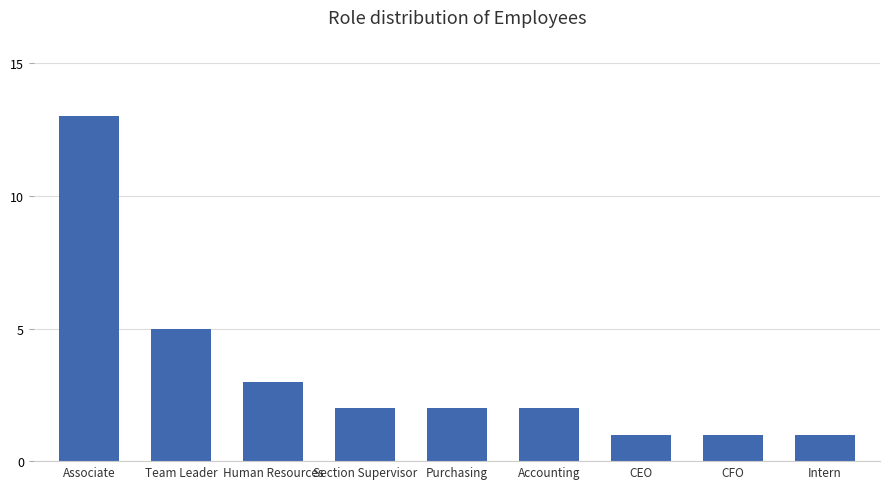

What is the difference between the second highest and minimum values?

4